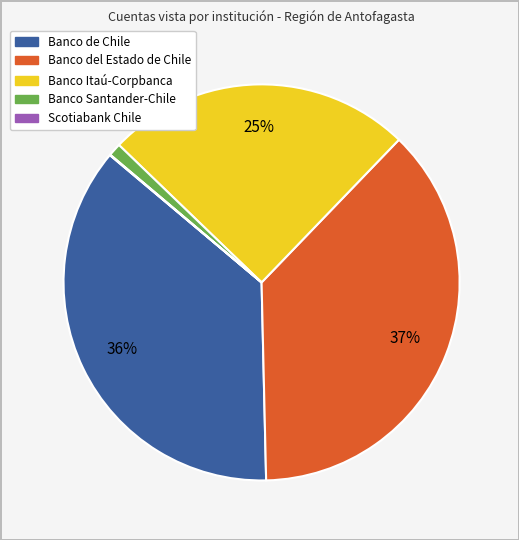

To the nearest percent, what portion does Banco Itaú-Corpbanca represent?

25%